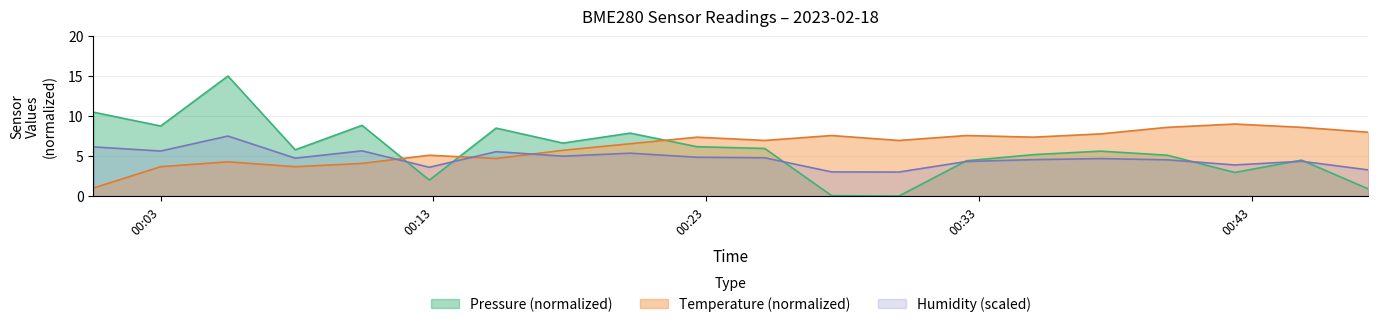

Does the chart have visible grid lines?

Yes